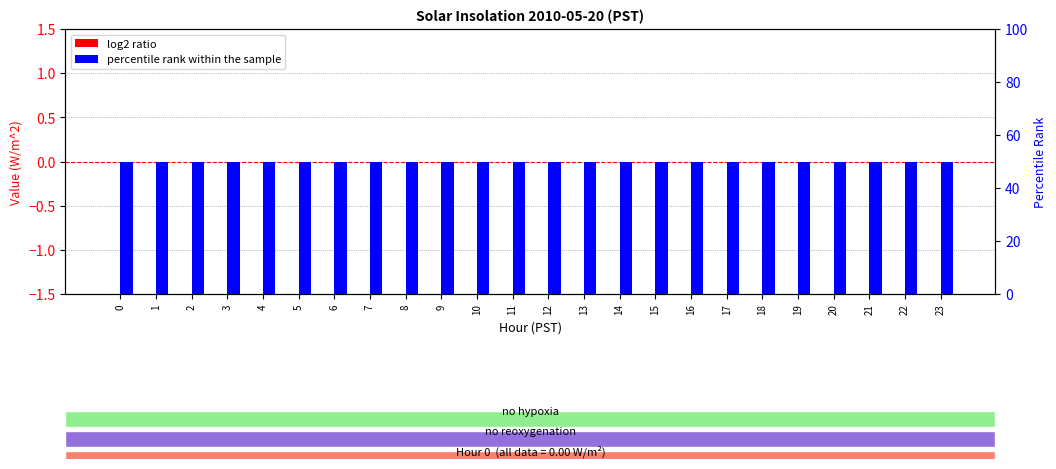

List the series in order of their peak value, highest first.

percentile rank within the sample, log2 ratio